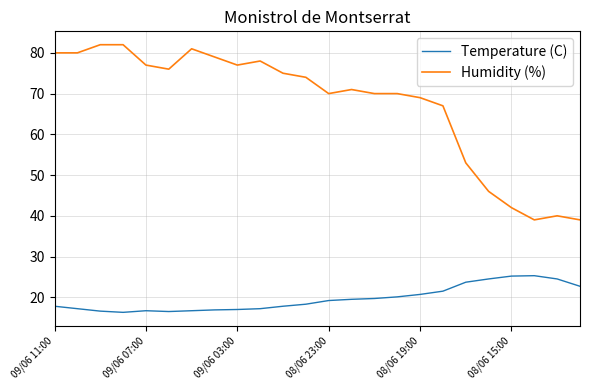

Which series has the largest total across all categories?

Humidity (%)